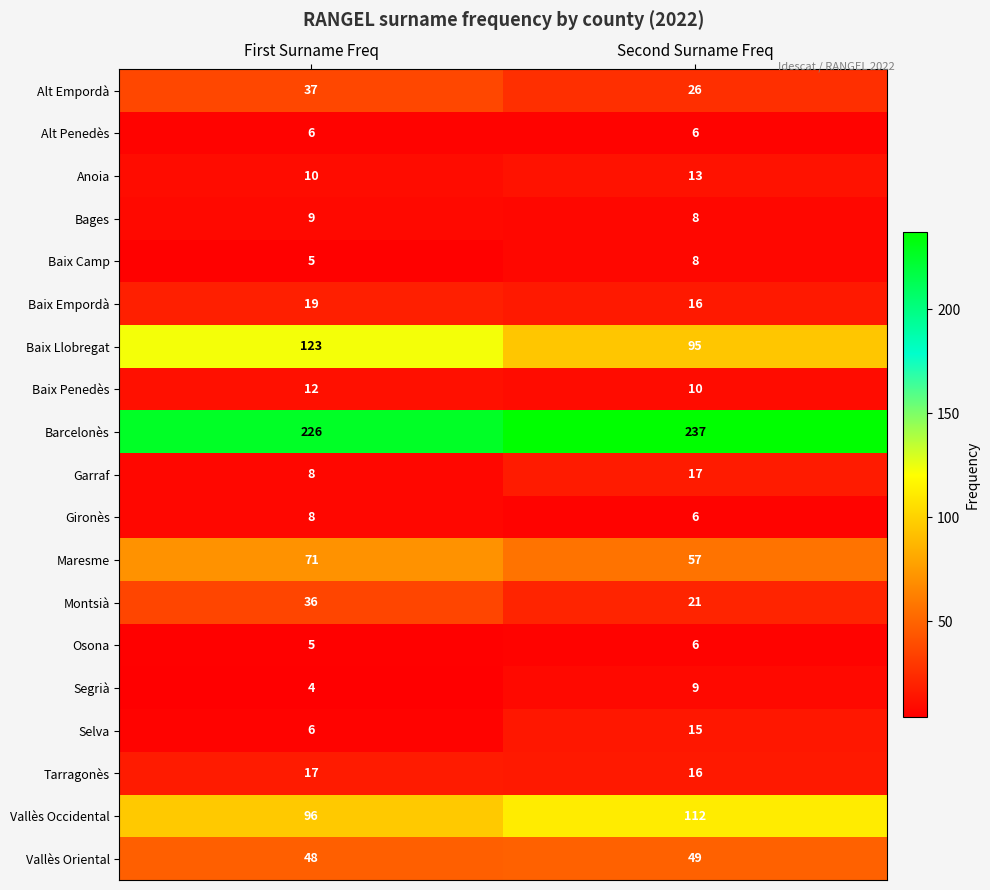

Count the number of data series in this chart.

19